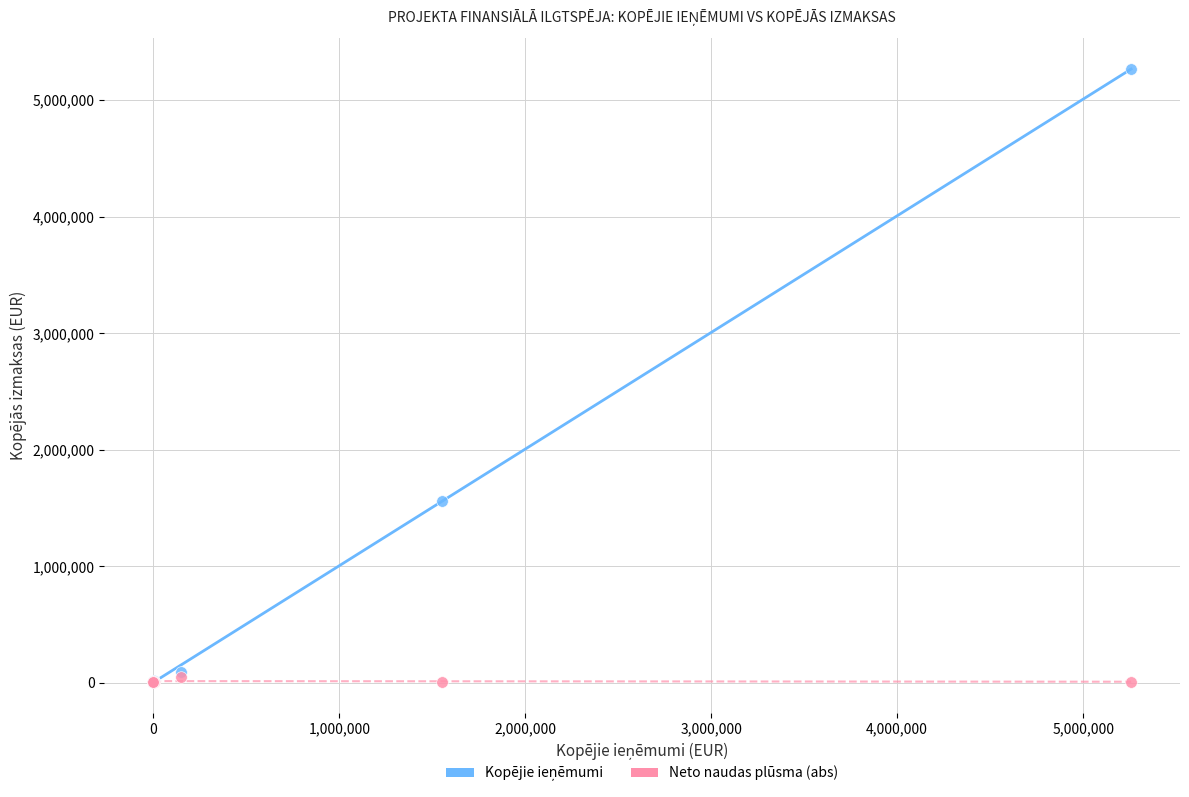

Across all series, what Y value is closest to 2638900?

1562782